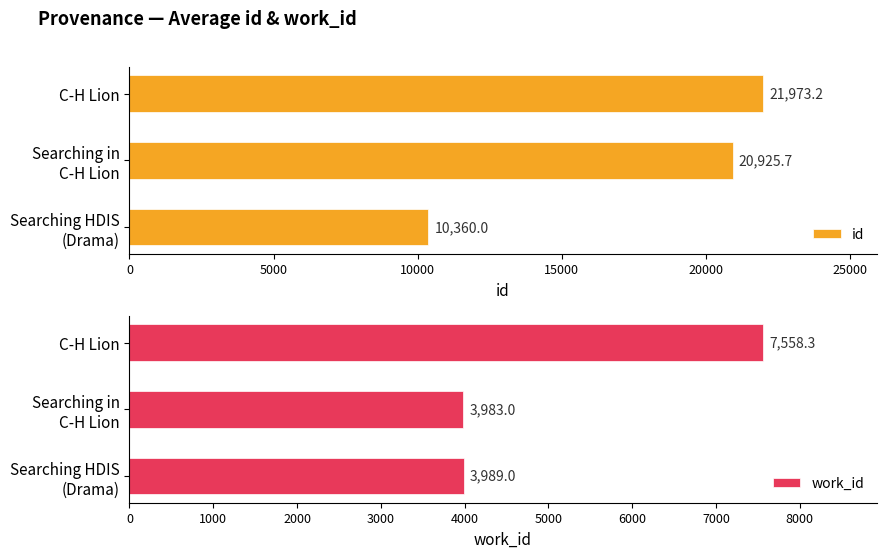

What is the difference between the maximum and minimum values in the work_id series?

3575.3